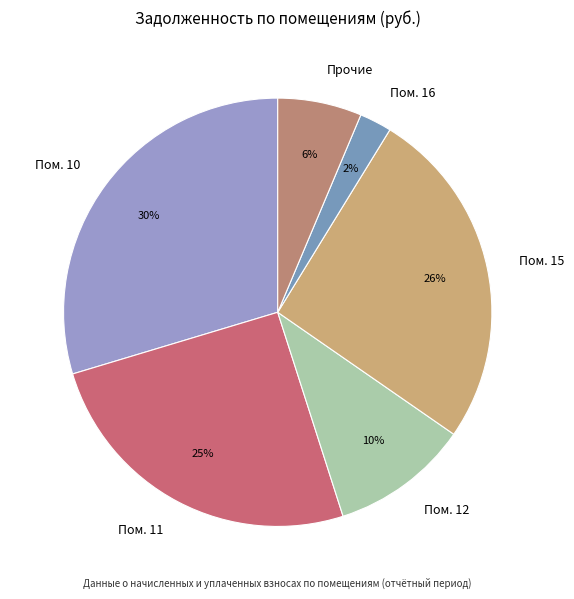

Is it true that Пом. 11 is 16% of the pie?

False